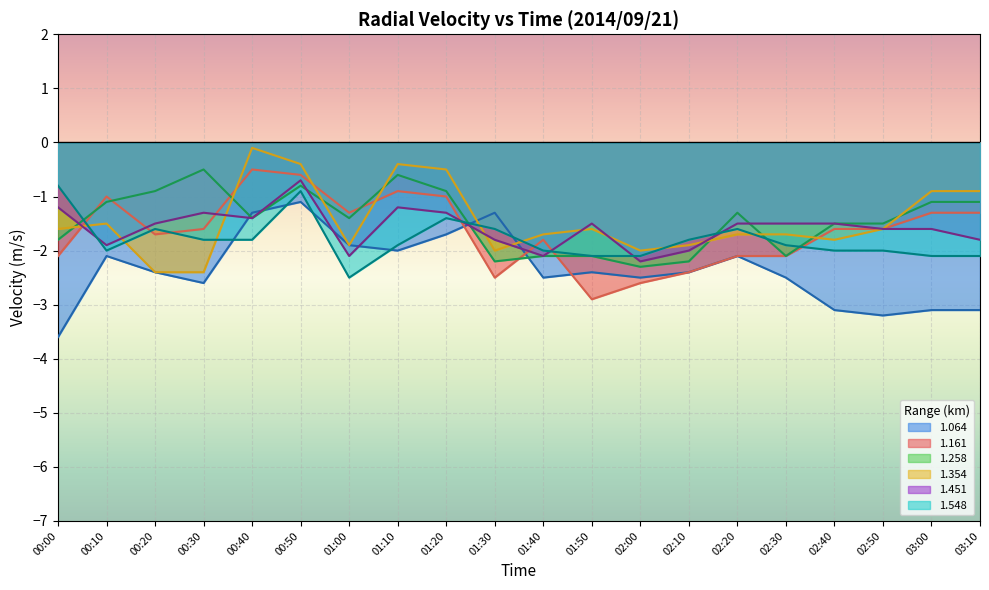

Does the chart display data point markers on the line(s)?

No